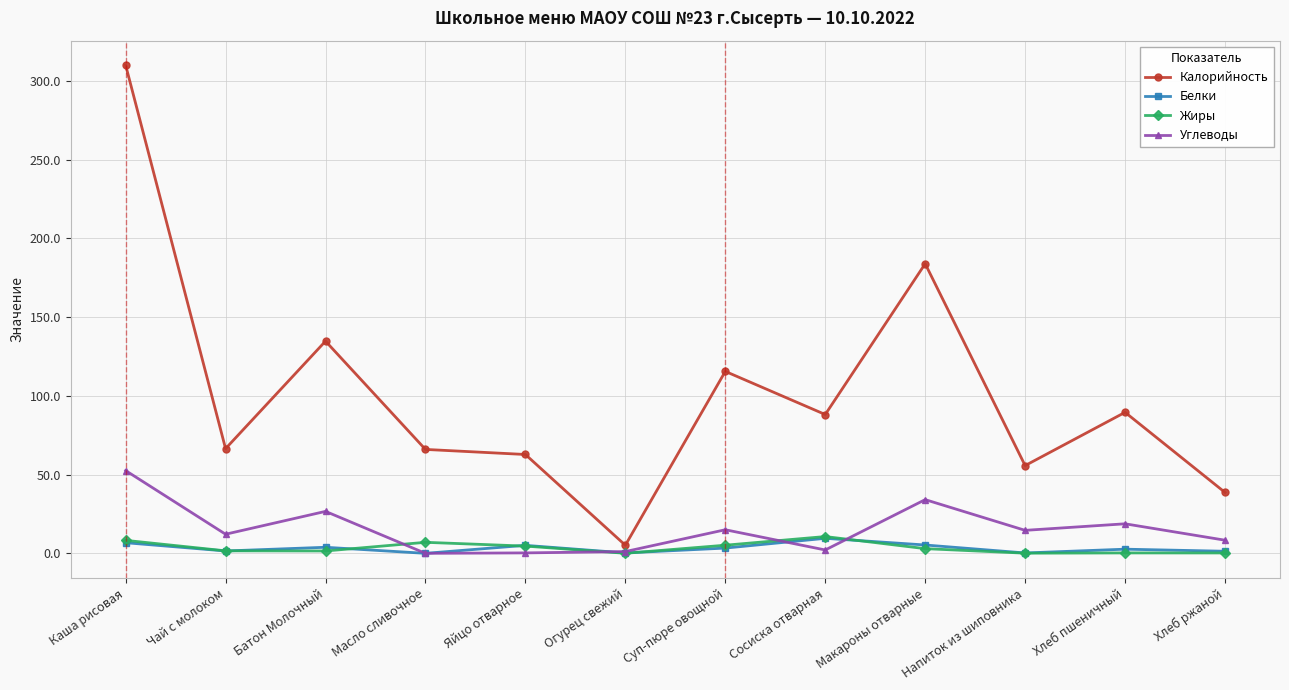

What position from the right is Макароны отварные?

4